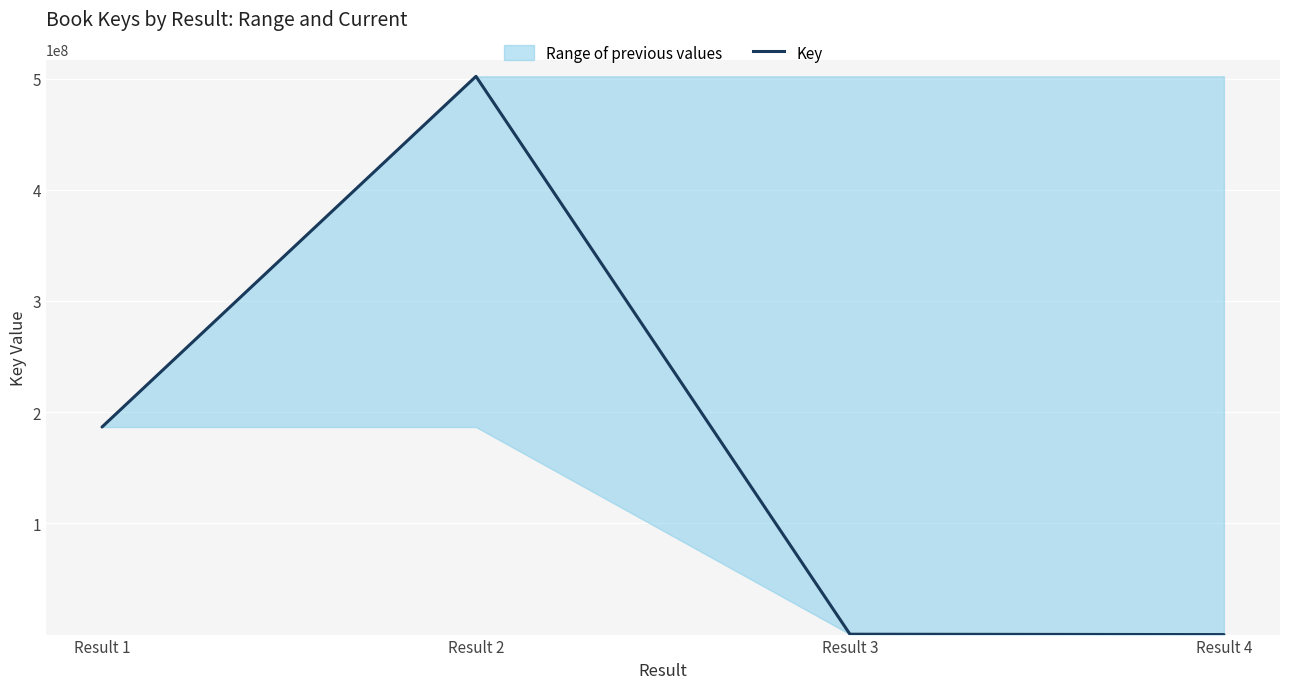

The value at Result 1 is 186671141. True or false?

True